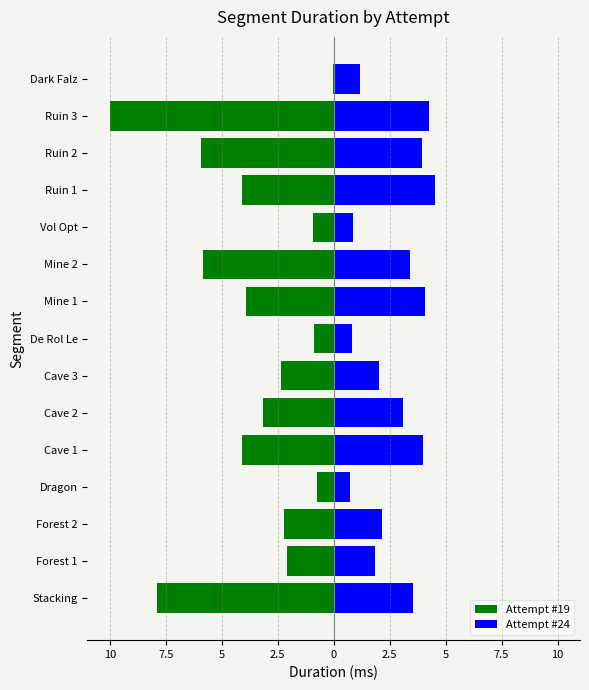

What is the sum of the Attempt #19 values at Cave 1 and Dragon?

-4.9